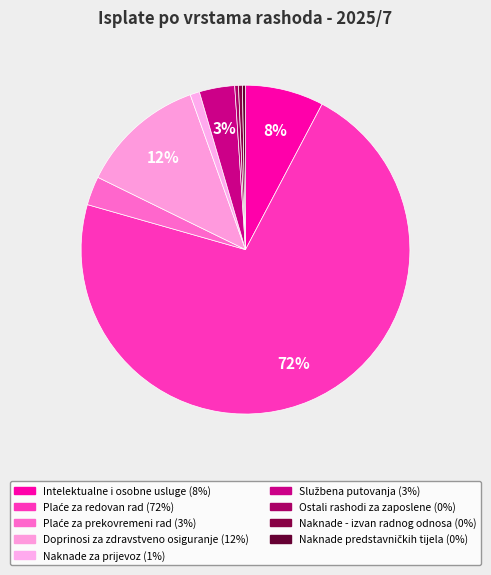

Rank the categories by value from highest to lowest.

Plaće za redovan rad, Doprinosi za zdravstveno osiguranje, Intelektualne i osobne usluge, Službena putovanja, Plaće za prekovremeni rad, Naknade za prijevoz, Naknade troškova osobama izvan radnog odnosa, Ostali rashodi za zaposlene, Naknade za rad predstavničkih tijela